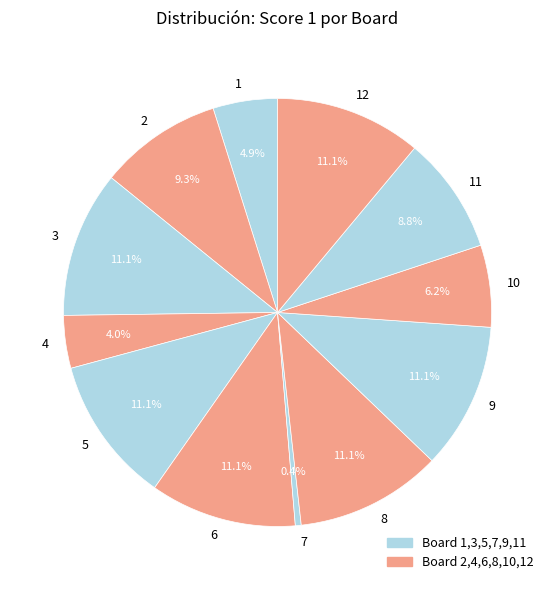

How many segments does this pie chart have?

12